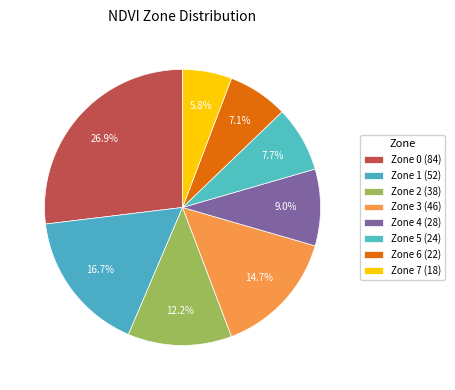

Is it true that Zone 1 is 17% of the pie?

True